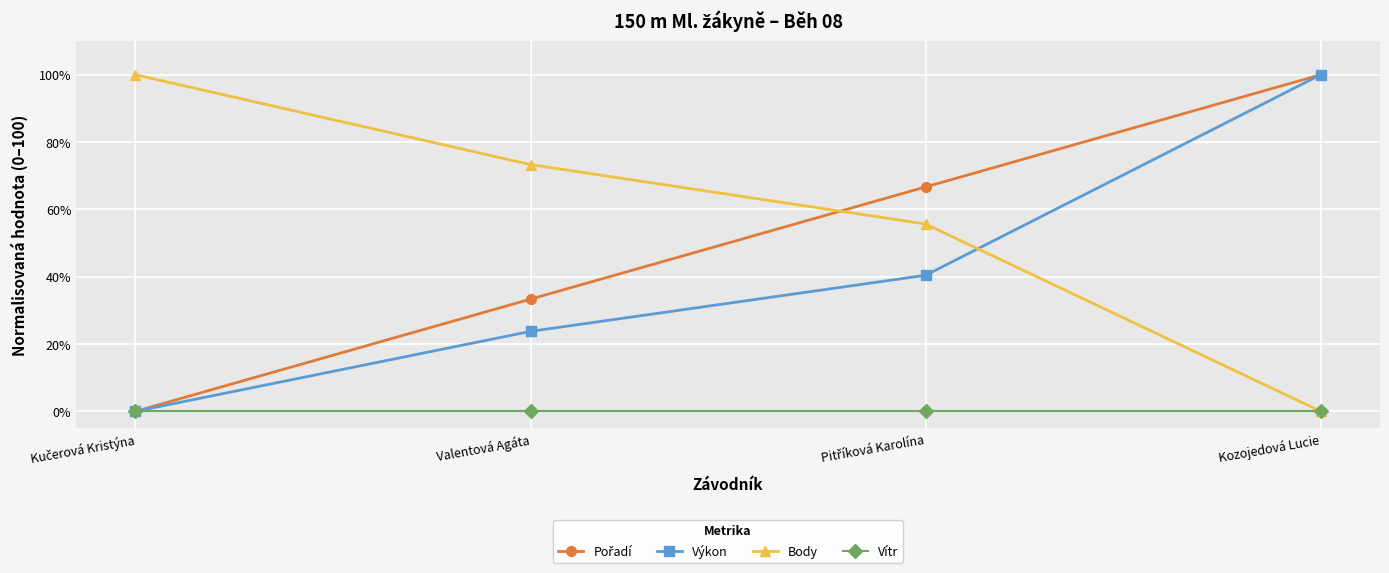

What is the spread (max minus min) of values at Kozojedová Lucie?

100.0